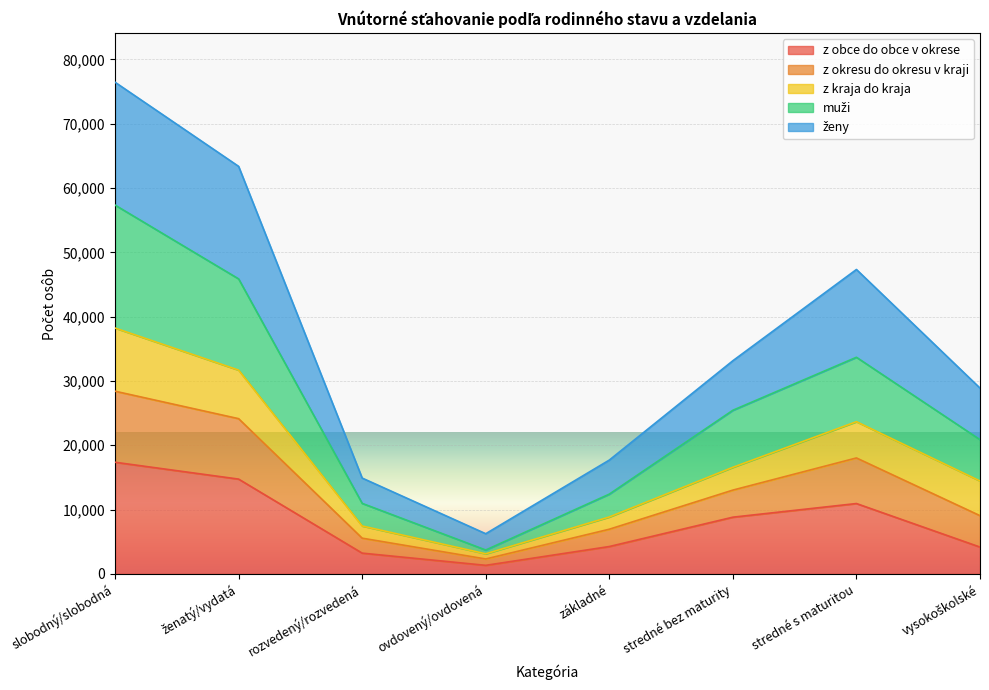

Where is the first local minimum for muži?

ovdovený/ovdovená